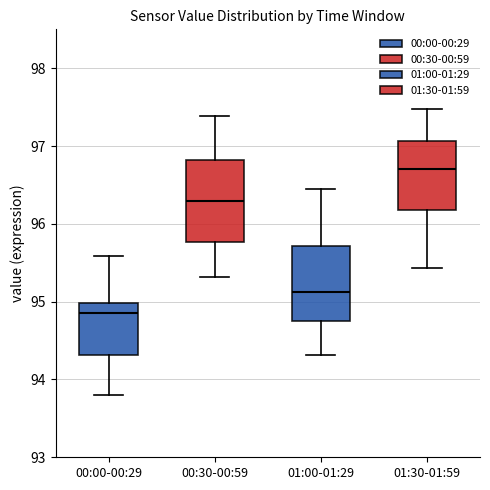

Reading left to right, read every box against the y-axis: the position of its median line, the range the box covers, and the ends of its whiskers. The values are not printed on the chart, so give them approximately, as read against the axis.

00:00-00:29: median 94.9, box 94.3 to 95.0, whiskers 93.8 to 95.6
00:30-00:59: median 96.3, box 95.8 to 96.8, whiskers 95.3 to 97.4
01:00-01:29: median 95.1, box 94.7 to 95.7, whiskers 94.3 to 96.5
01:30-01:59: median 96.7, box 96.2 to 97.1, whiskers 95.4 to 97.5